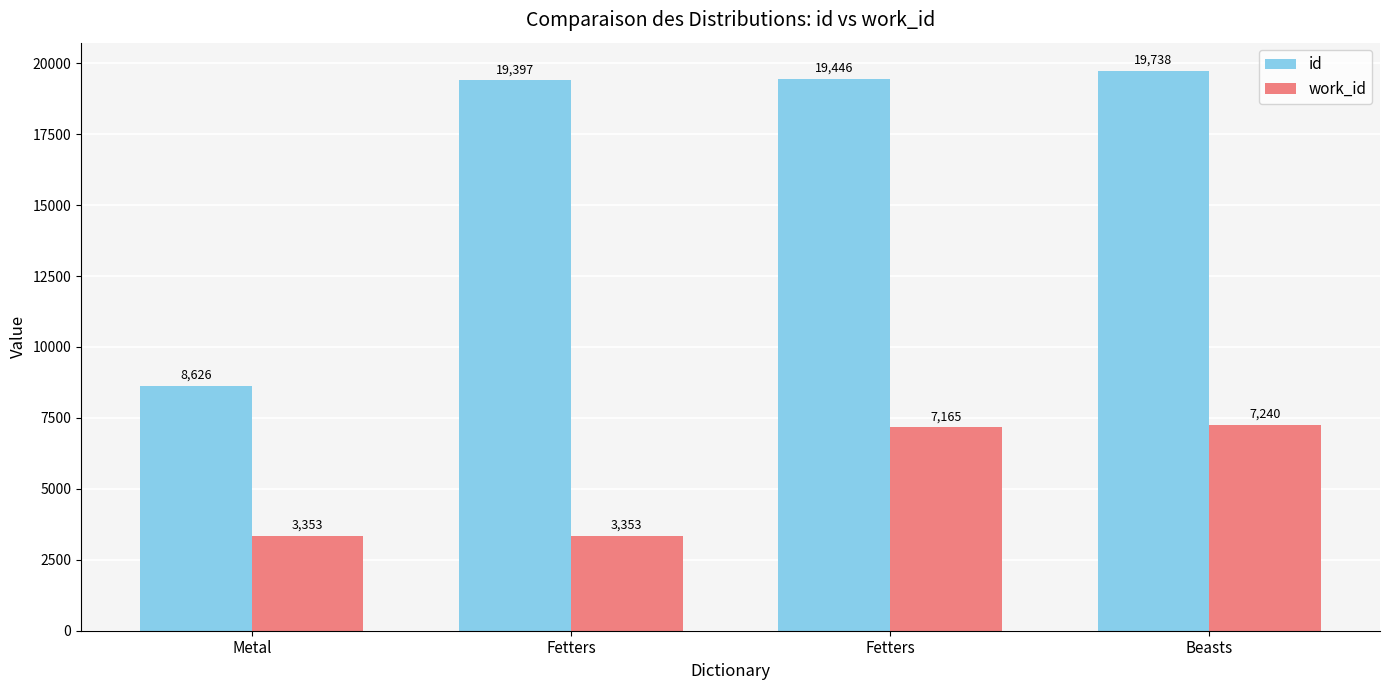

What is the approximate value of id at Fetters, to the nearest 10?

19400